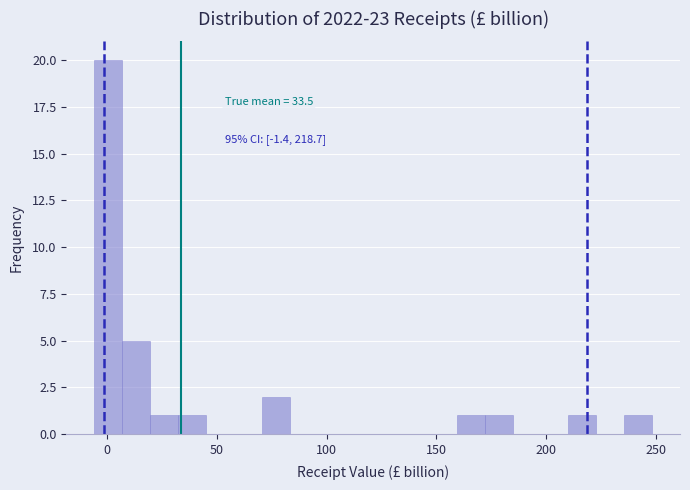

Read against the x-axis, roughly where is the centre of the tallest bar?

0